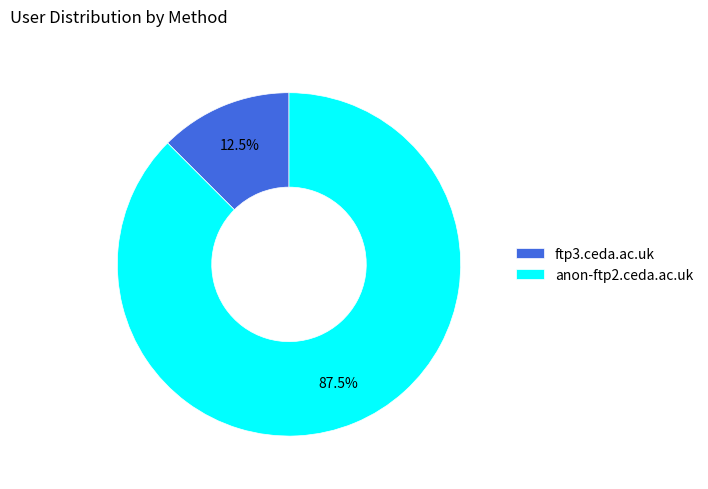

Rank the categories by value from lowest to highest.

ftp3.ceda.ac.uk, anon-ftp2.ceda.ac.uk